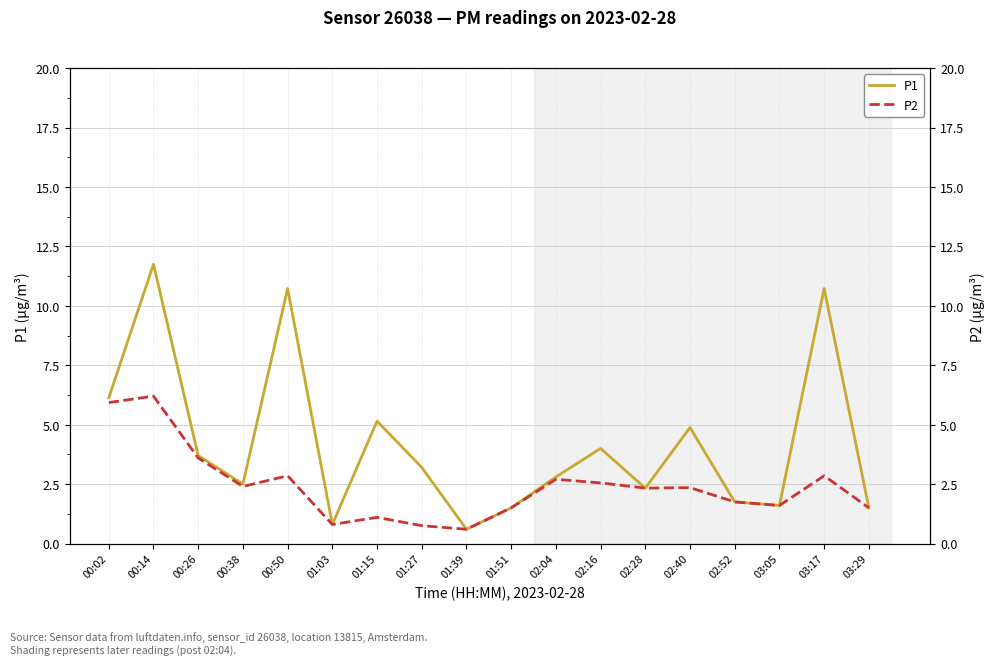

True or false: P1 and P2 cross at least once.

False